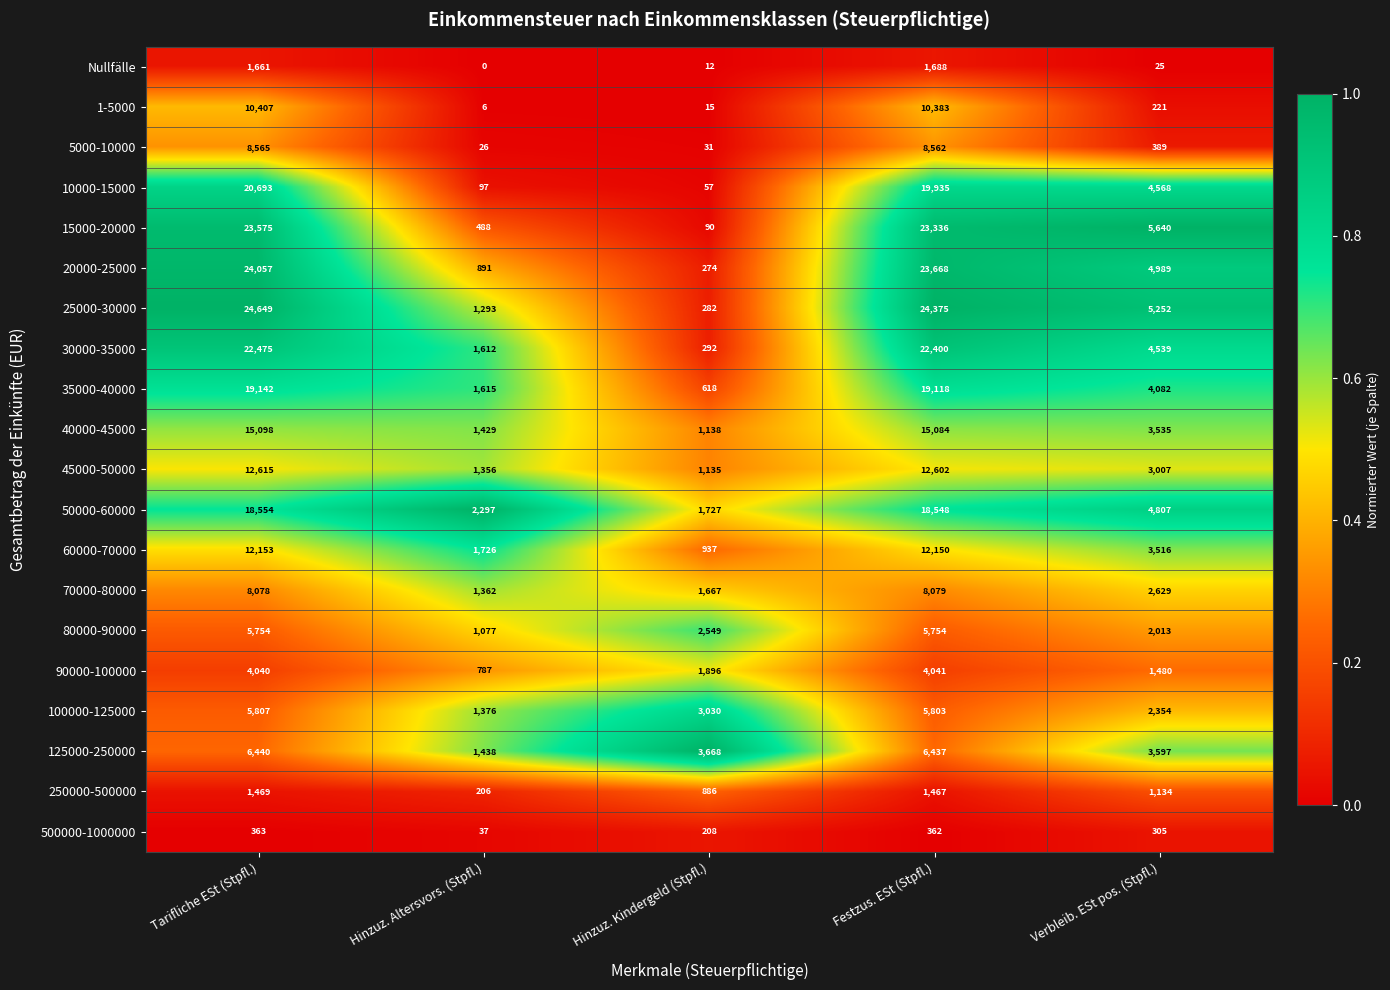

Which series has the largest range (max minus min)?

25000-30000